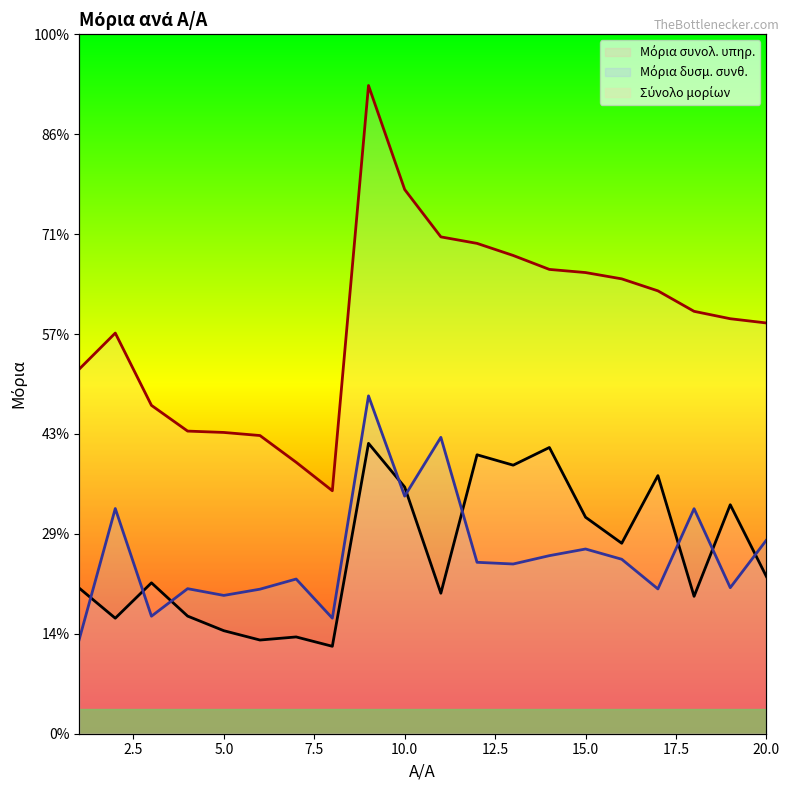

Where is the first local maximum for Μόρια συνολ. υπηρ.?

3